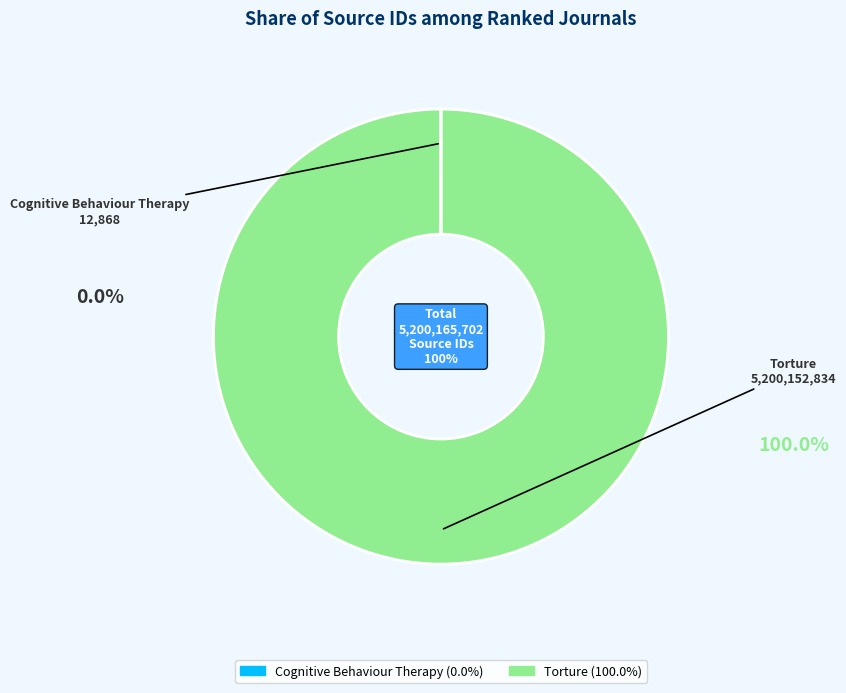

Which category has the biggest portion of the pie?

Torture